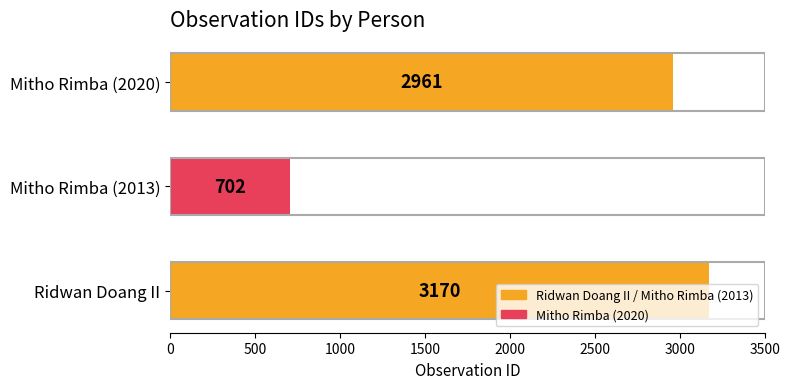

Is it true that the value at Mitho Rimba (2013) is 349?

False